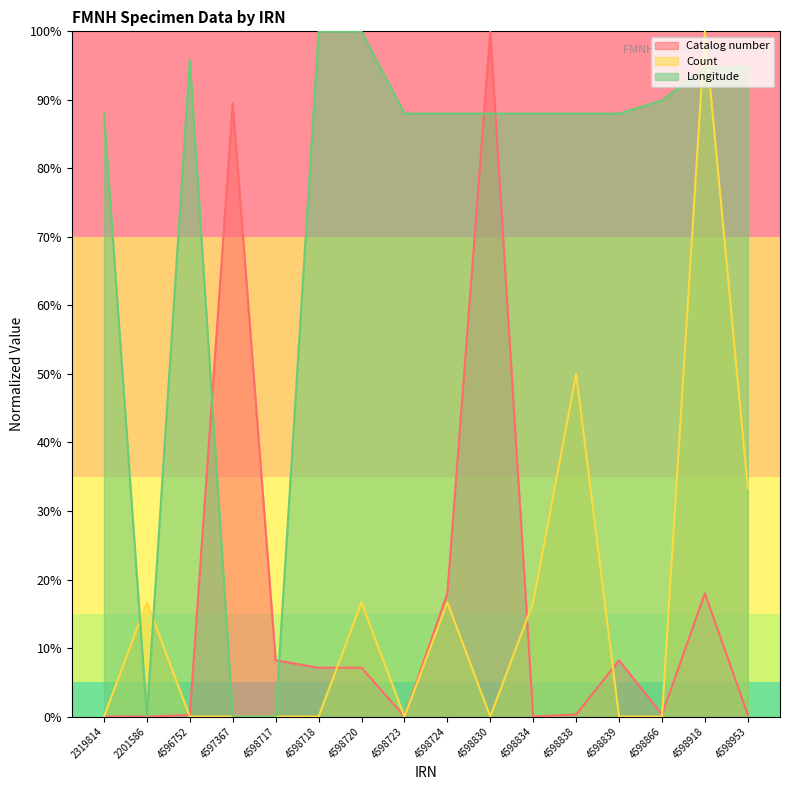

How many intersections are there between Count and Longitude?

4